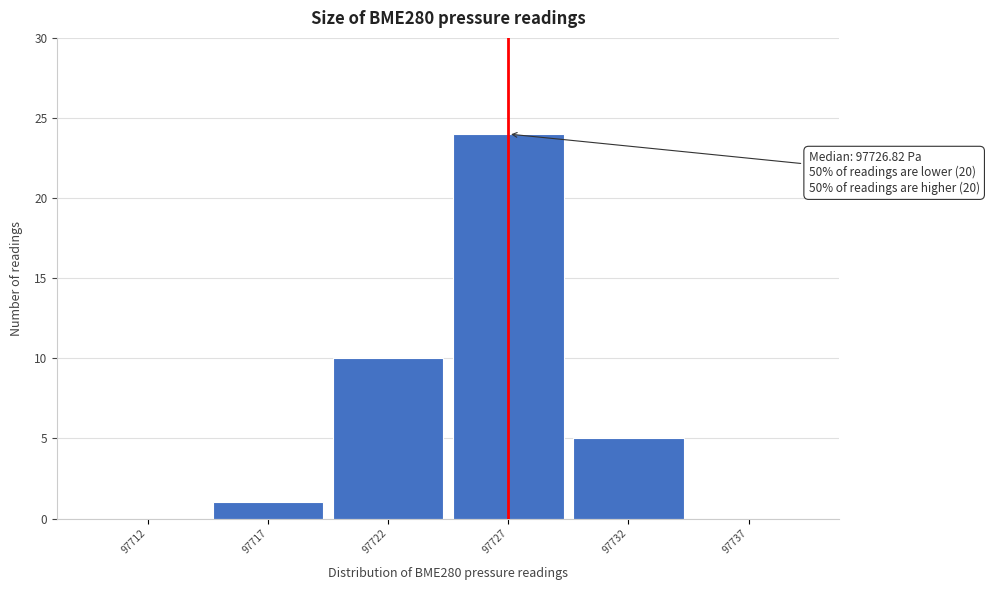

Reading left to right, list all the values displayed in this chart.

97712=0	97717=1	97722=10	97727=24	97732=5	97737=0